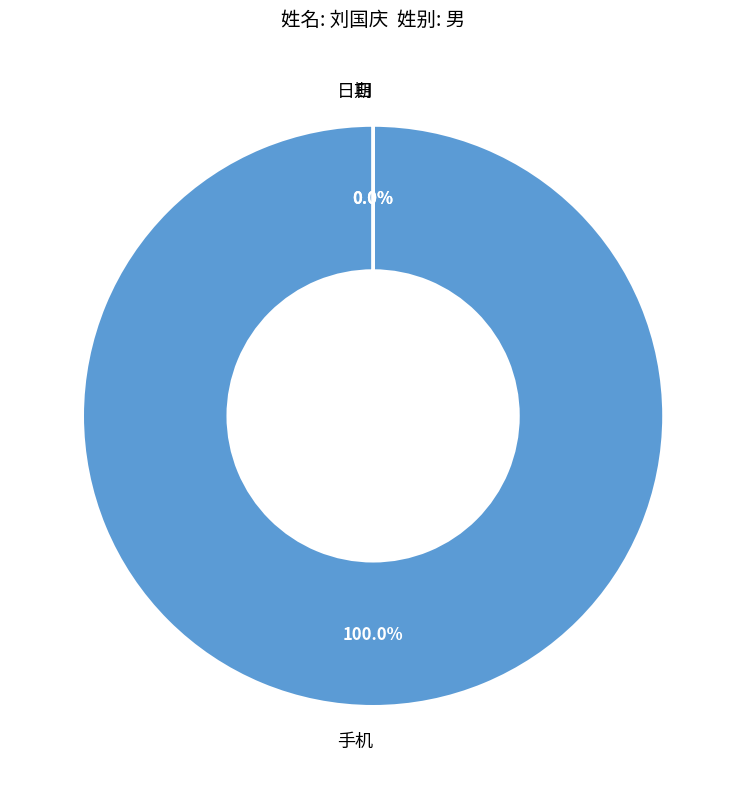

Which slice is the largest?

手机